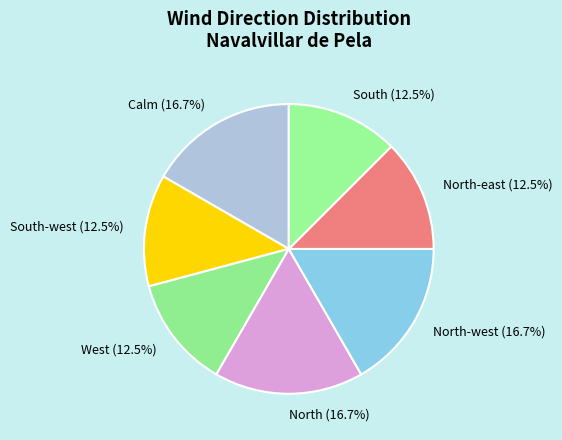

What is the ratio of the value at North to the value at North-east?

1.3